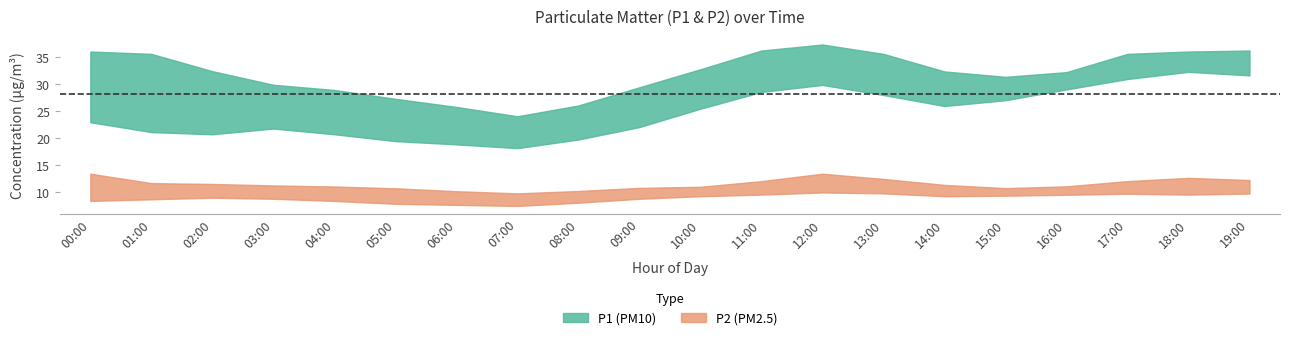

Is it true that P2 equals 11.4 at 11:00?

True